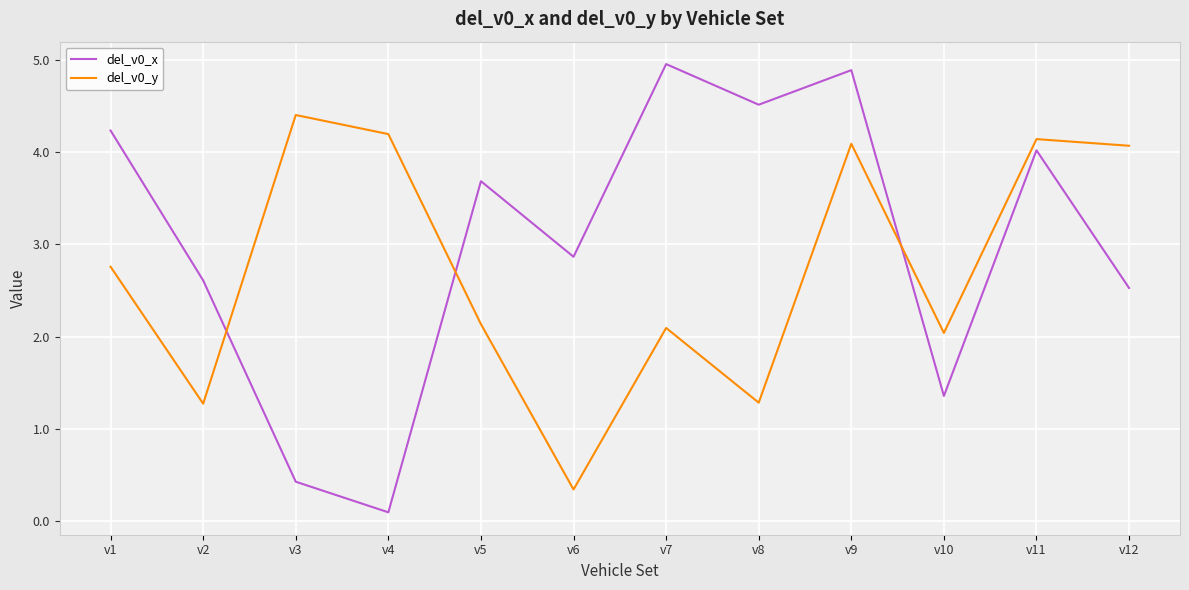

Which series has the largest total across all categories?

del_v0_x